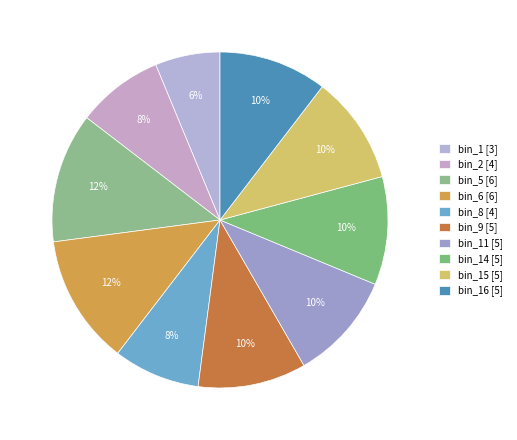

Count the number of slices in the pie.

10